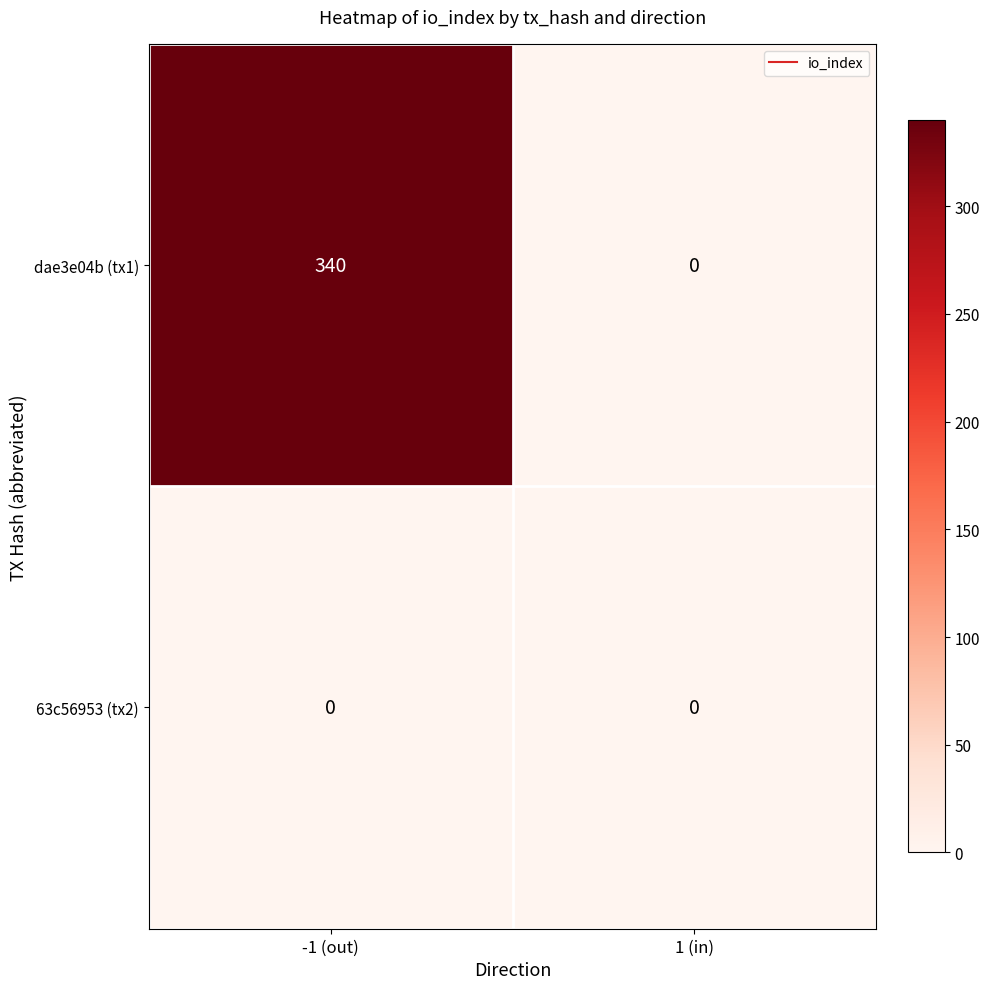

Which series changed the most between -1 (out) and 1 (in)?

dae3e04b (tx1)